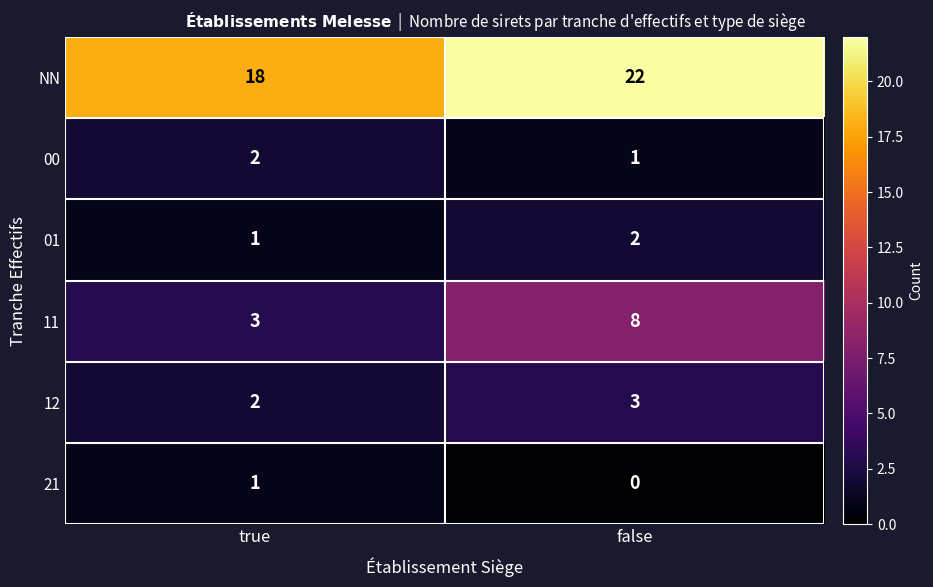

At which category does the chart reach its minimum across all series?

false